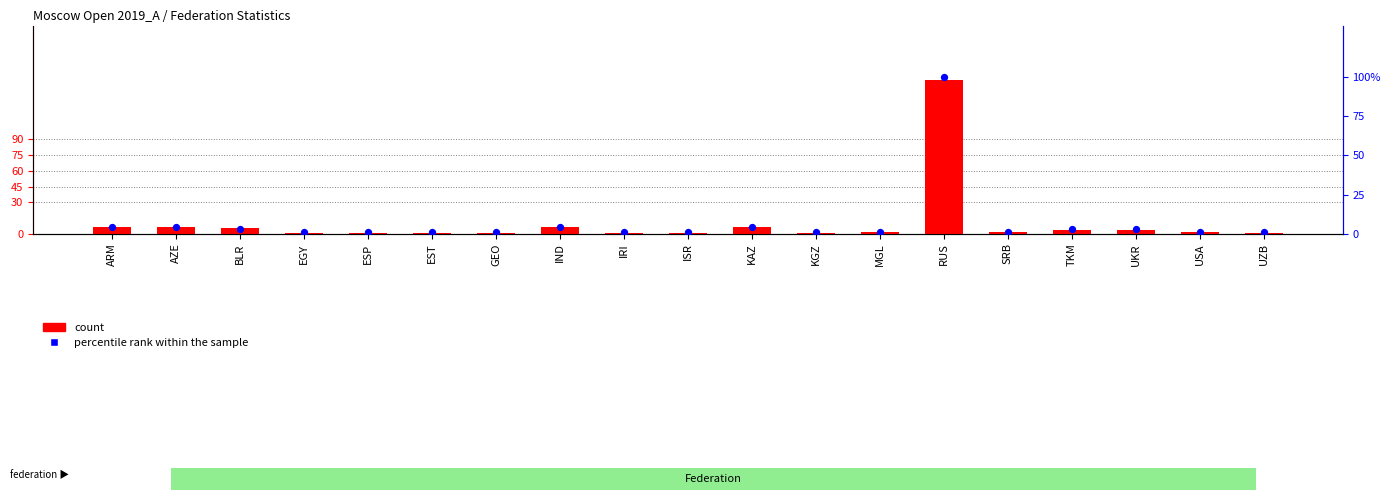

Which series has the widest spread of Y values?

count